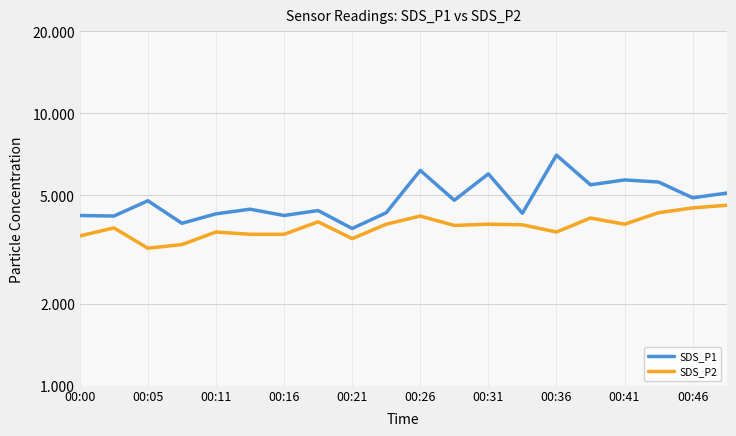

Which series has the largest total across all categories?

SDS_P1